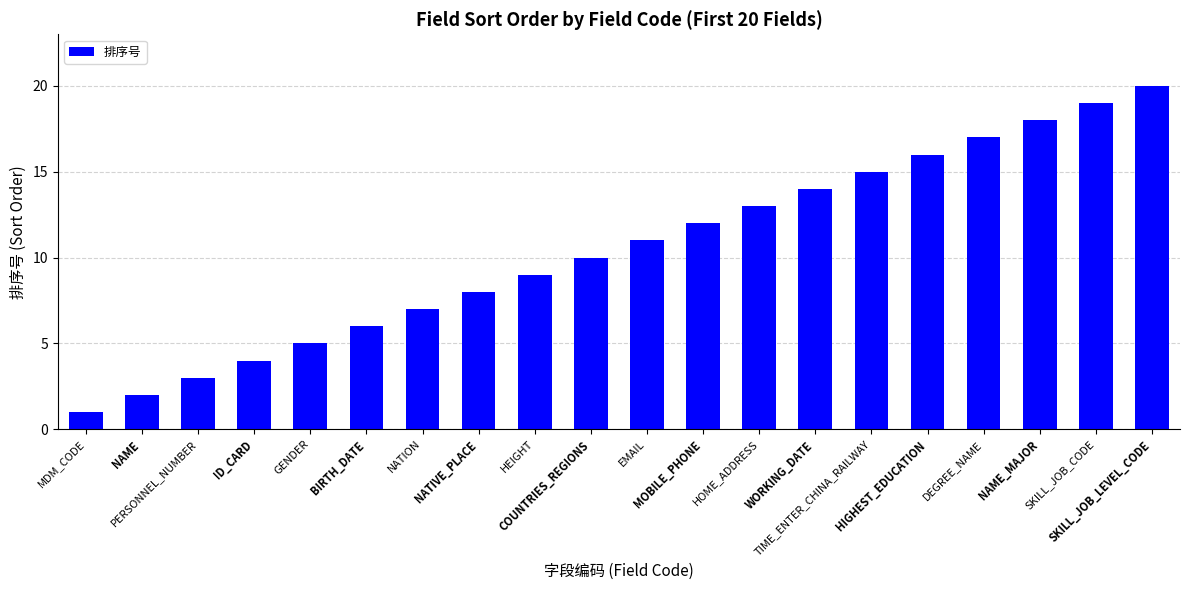

Does the chart contain stacked bars?

No